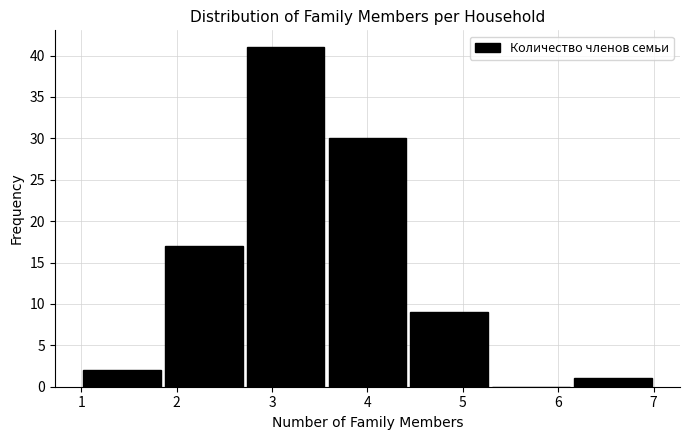

Over which range of the x-axis is the bar tallest?

2.7 to 3.6